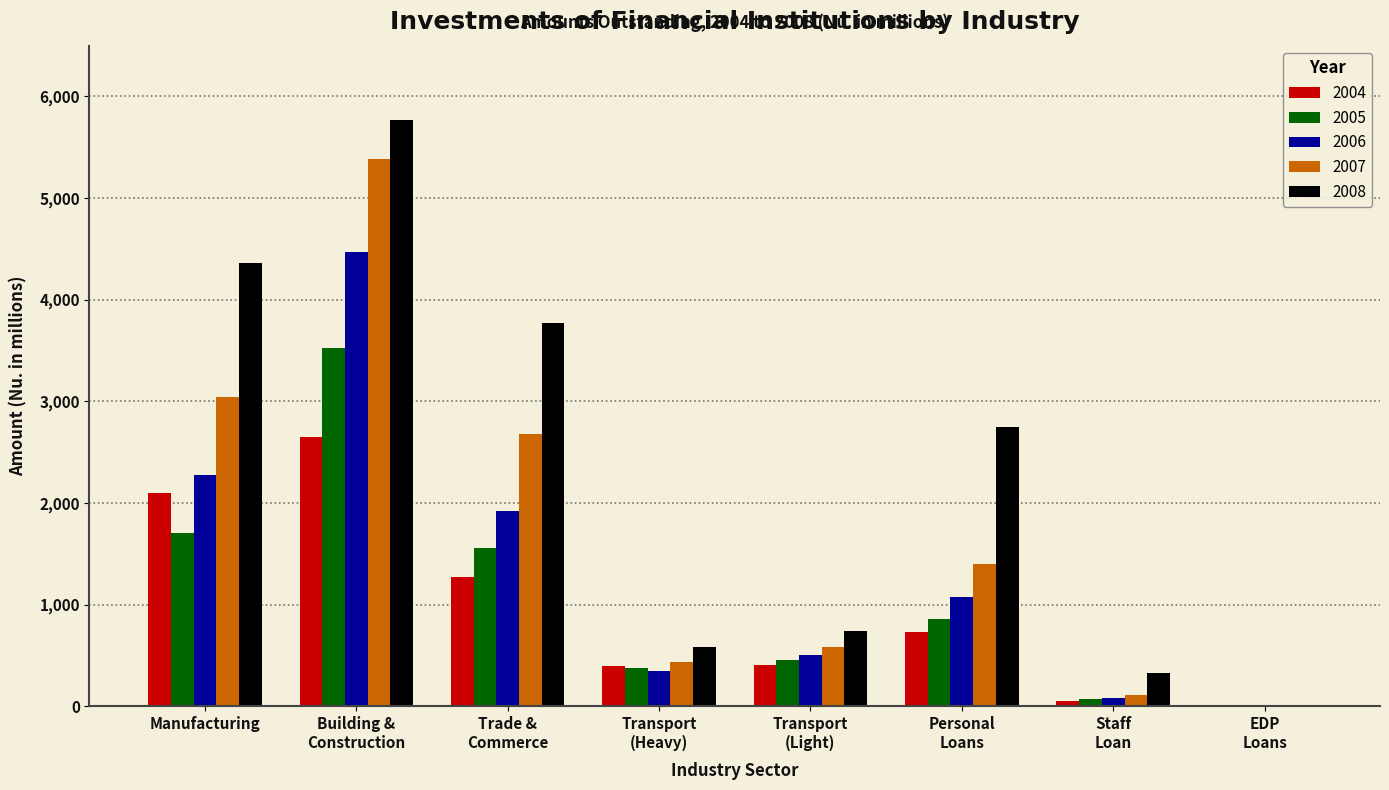

What is the maximum value for 2005?

3521.2